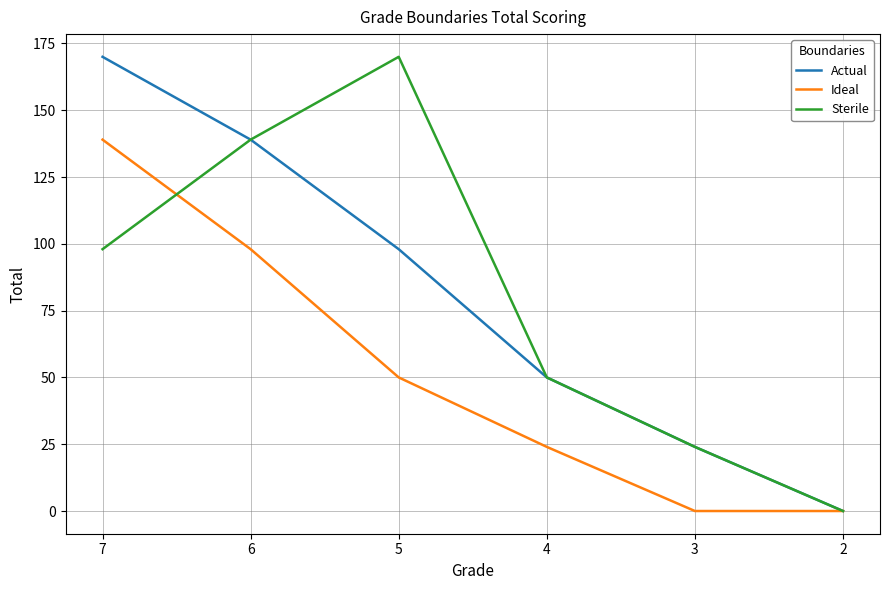

At which category is the sum across all series the highest?

7